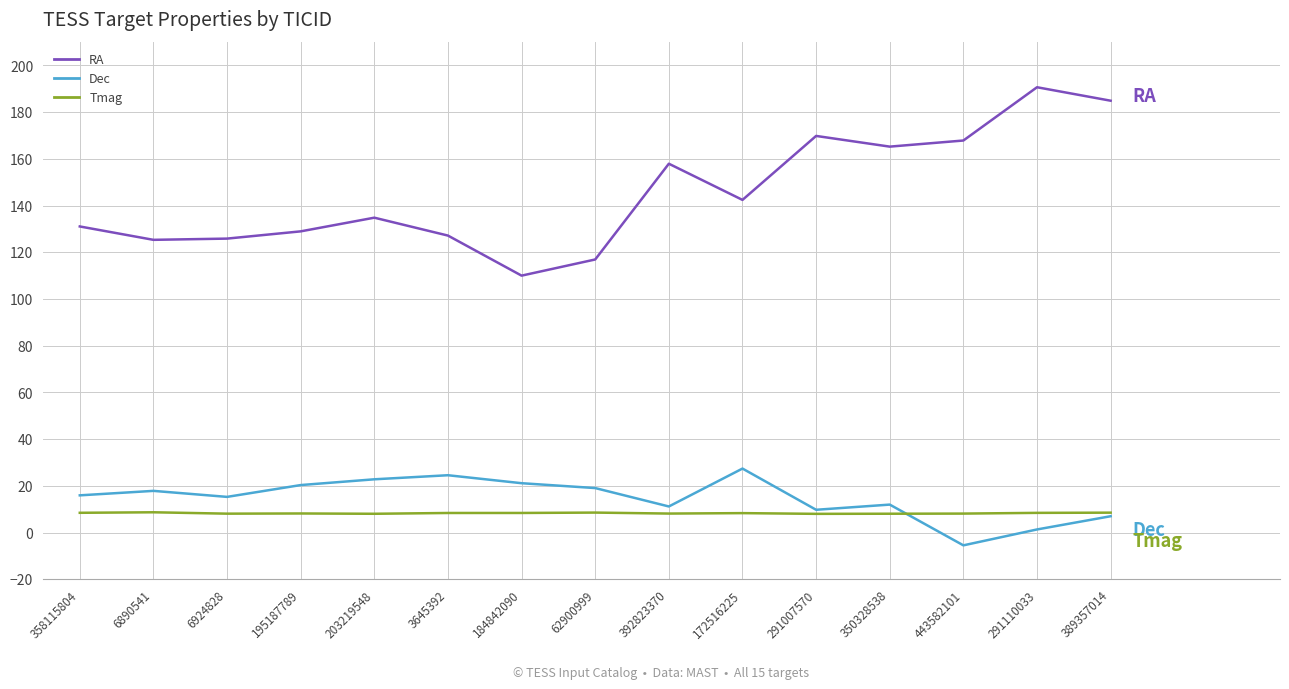

At which label does Dec reach its minimum?

443582101